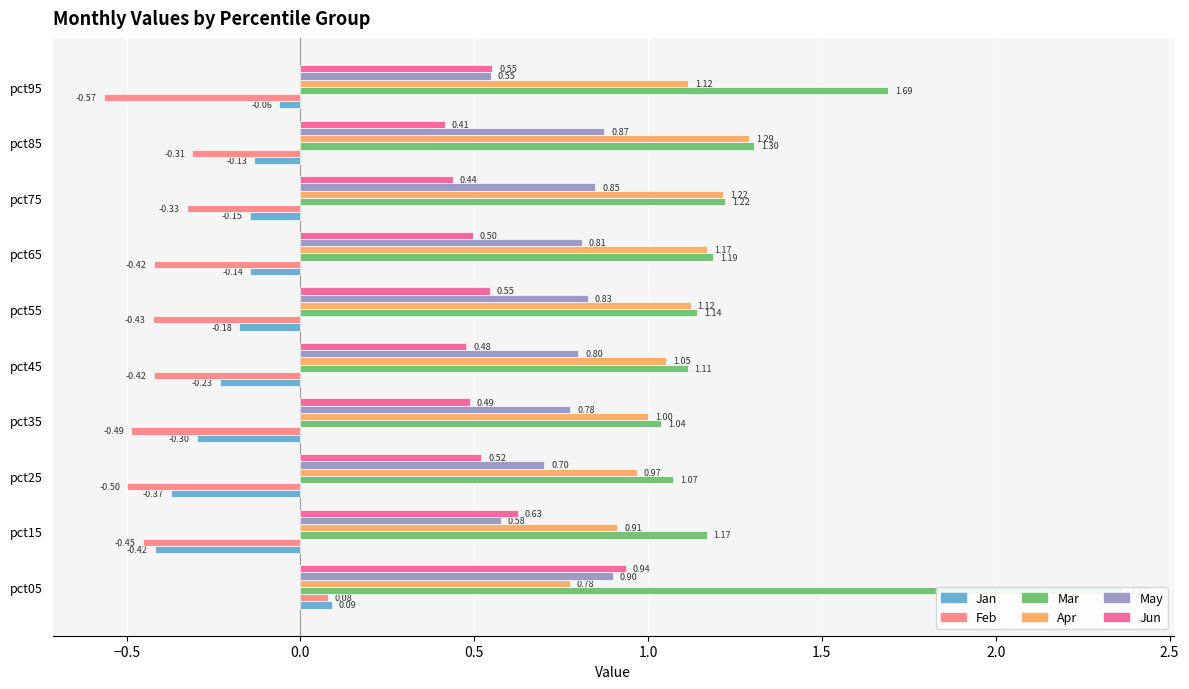

What are all the series names shown in the legend?

Jan, Feb, Mar, Apr, May, Jun